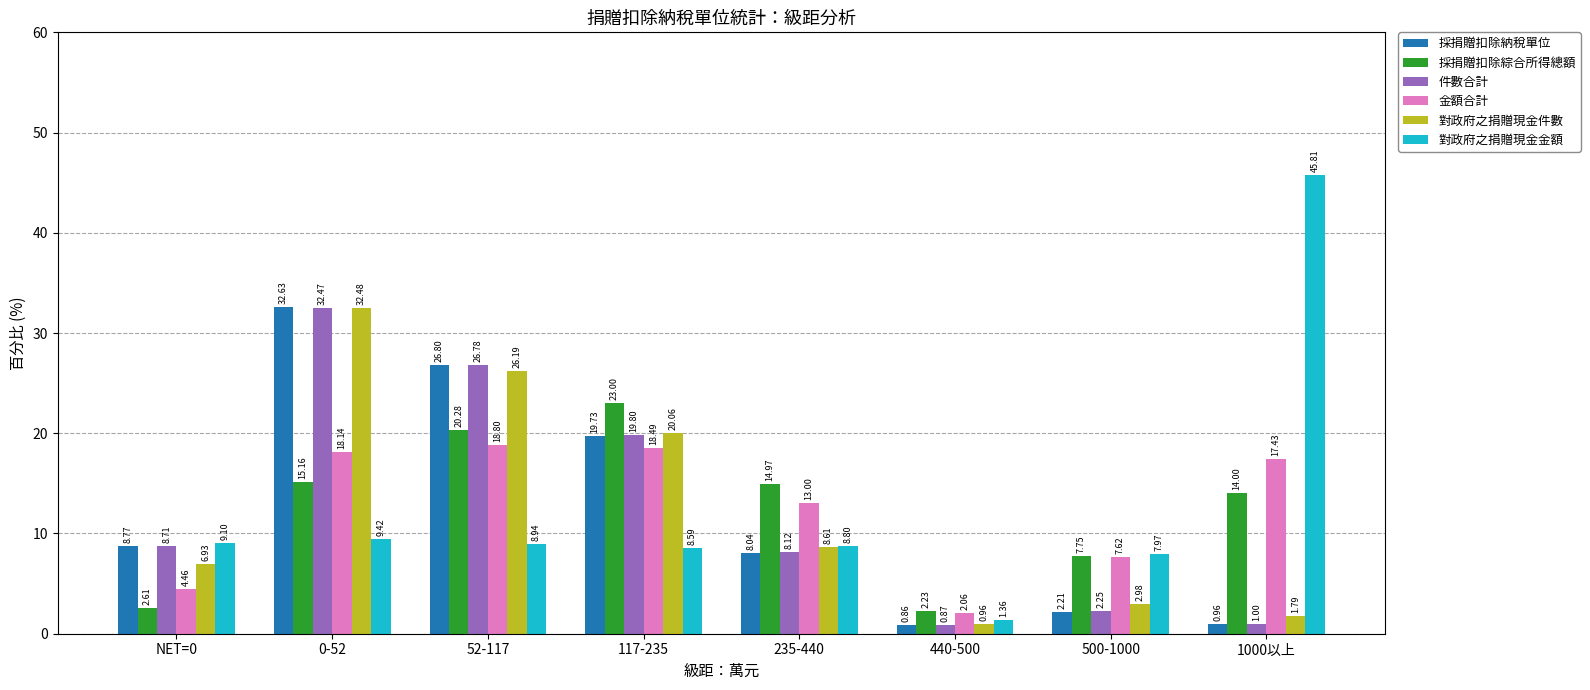

How many bars are there in each group?

6